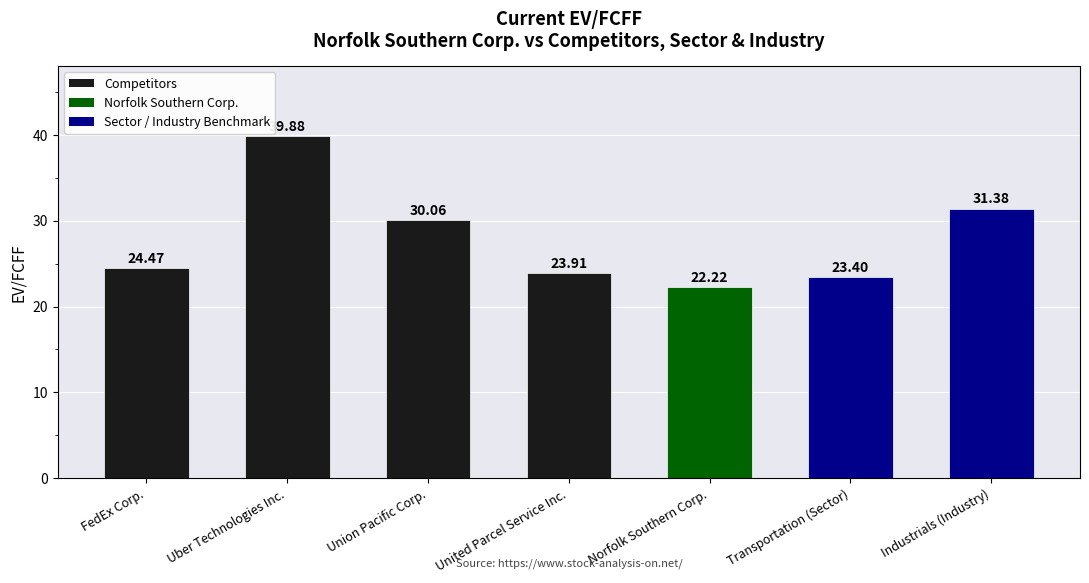

What is the value of the 1st bar from the left?

24.5